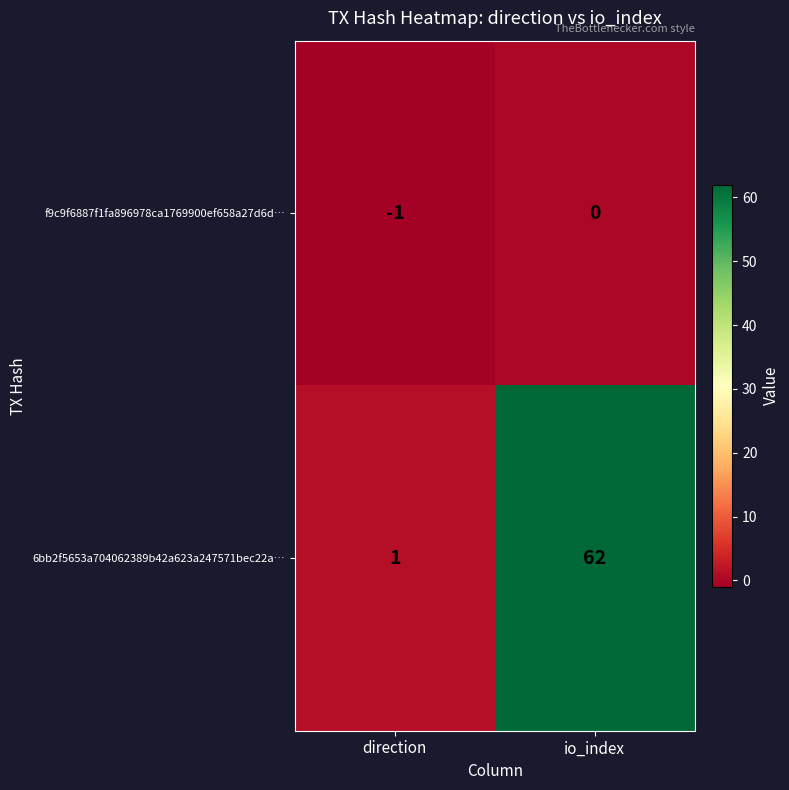

Rank the series by their maximum value, from highest to lowest.

6bb2f5653a704062389b42a623a247571bec22a…, f9c9f6887f1fa896978ca1769900ef658a27d6d…